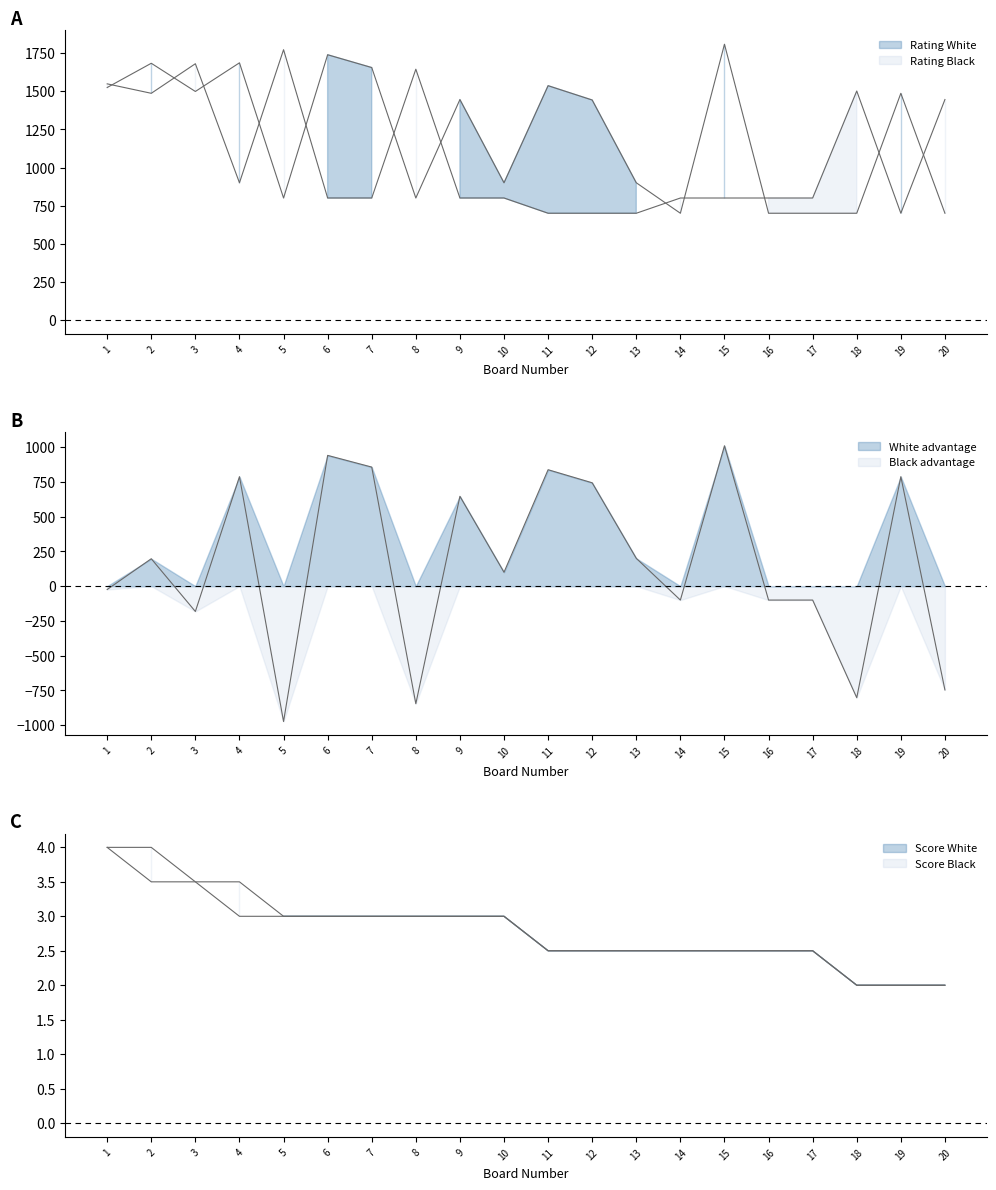

What is the difference between the highest and lowest values at 14?

797.5